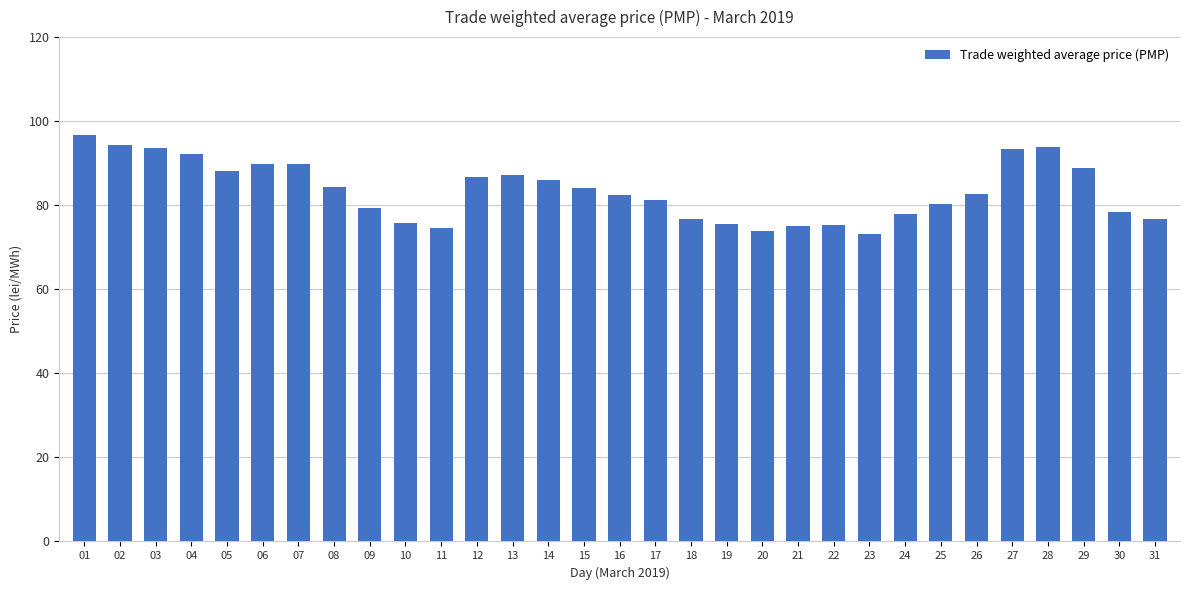

The chart shows a value of 27.1 at 09. True or false?

False